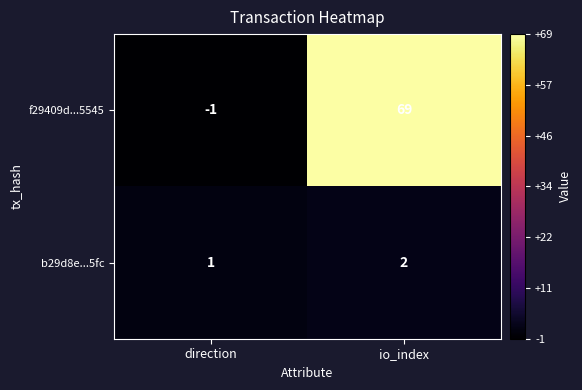

At which category is the sum across all series the highest?

io_index